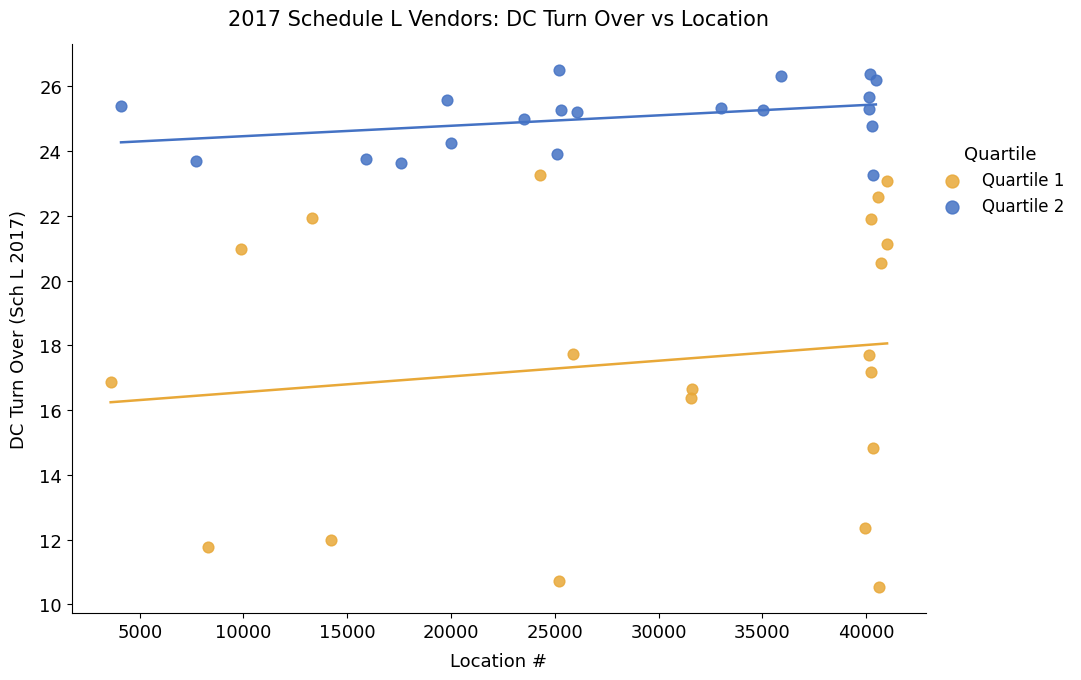

Which series has the largest Y range (max minus min)?

Quartile 1